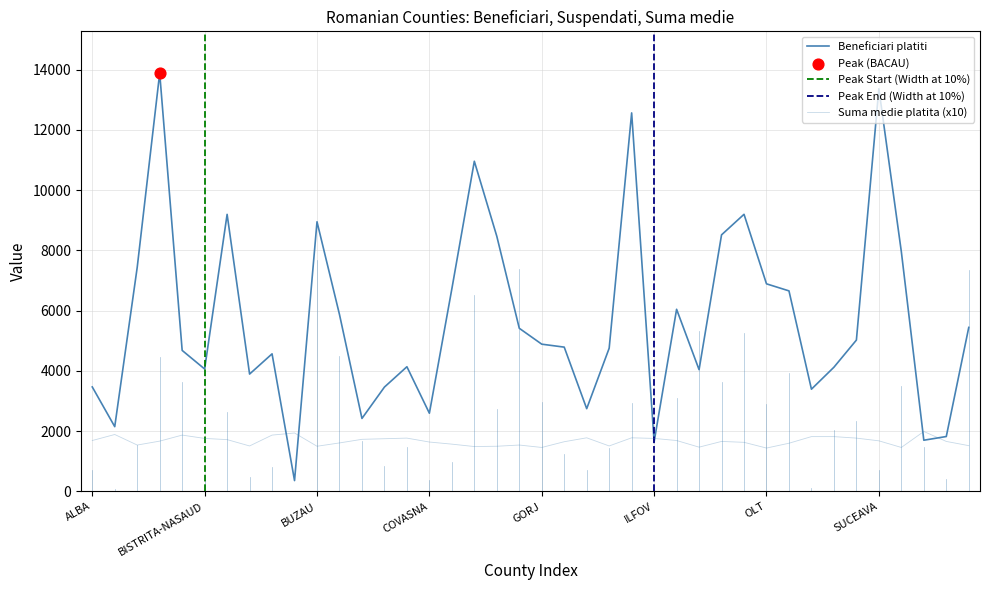

Which series contains the lowest Y value?

Beneficiari platiti